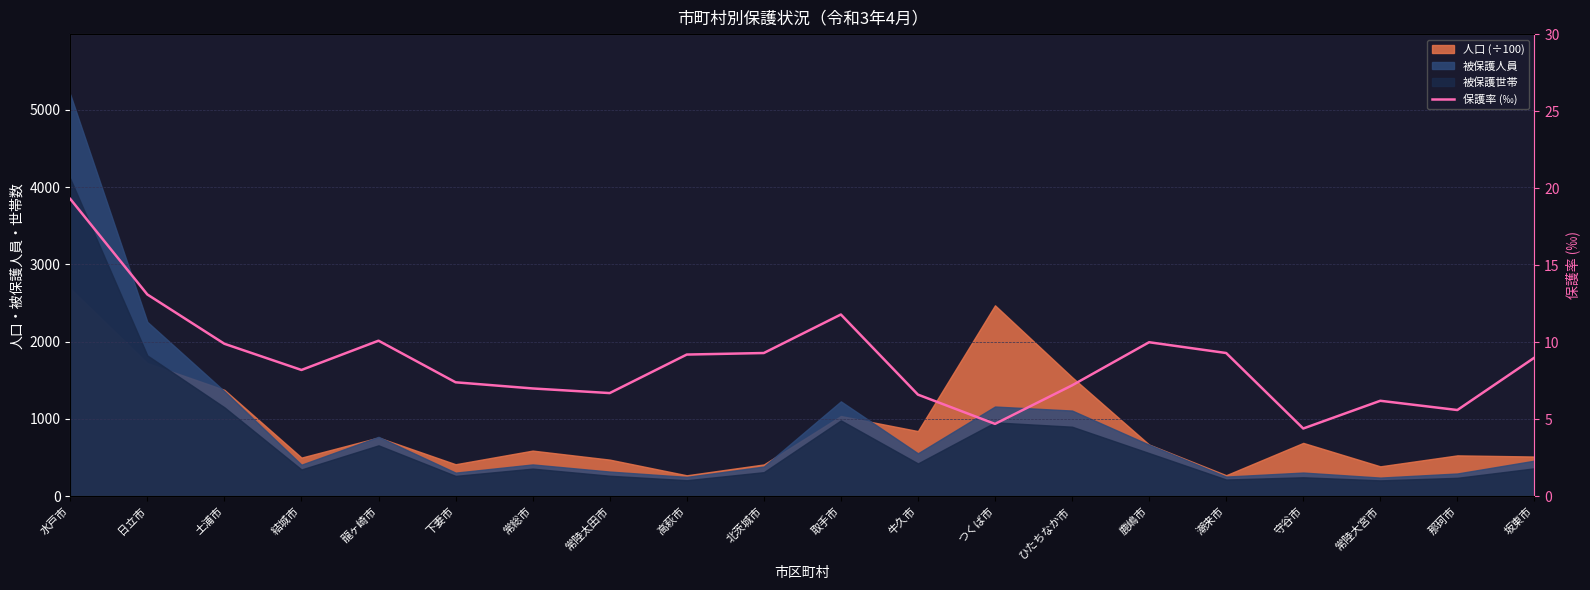

Where does the data first go above 9?

水戸市